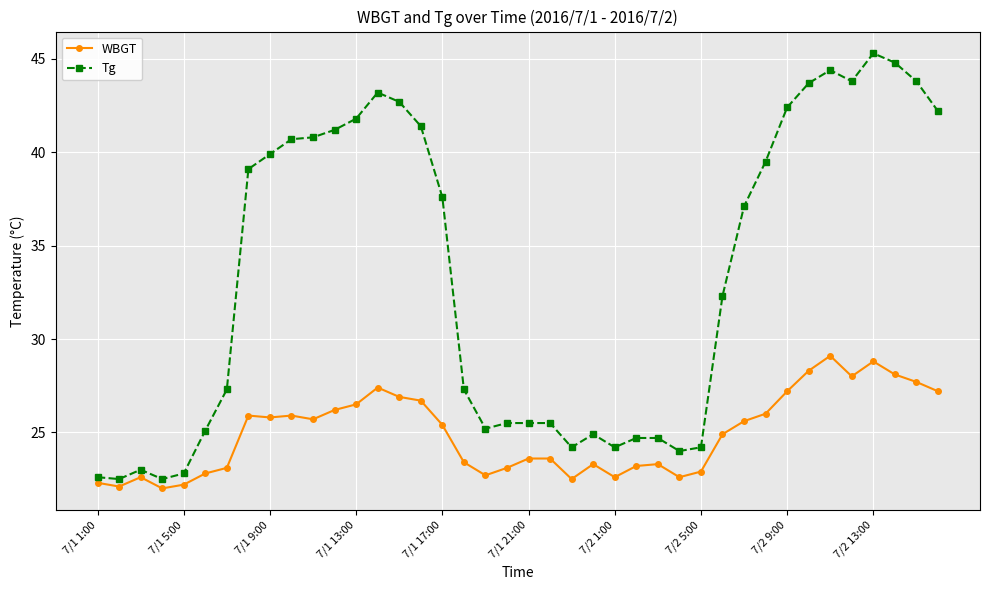

Which series has the largest range (max minus min)?

Tg